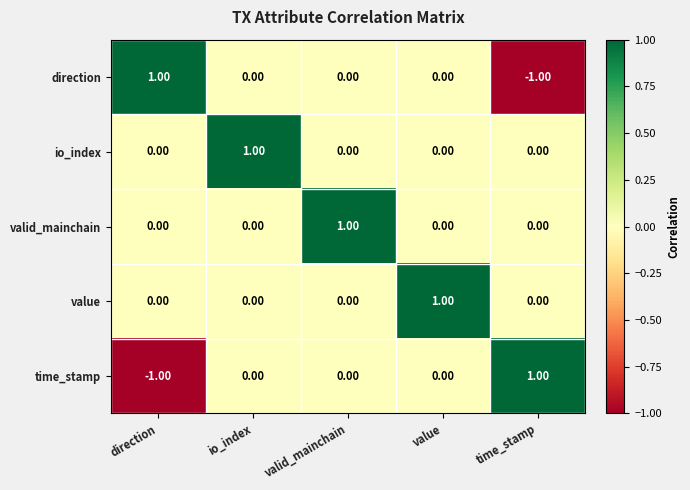

Which category has the highest value in the time_stamp series?

time_stamp